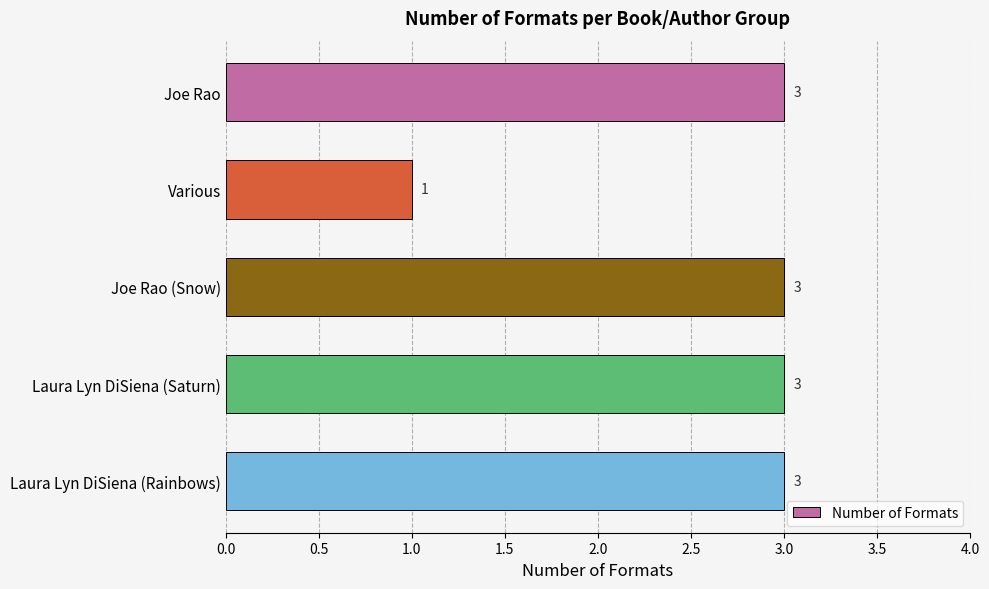

What is the average value?

3